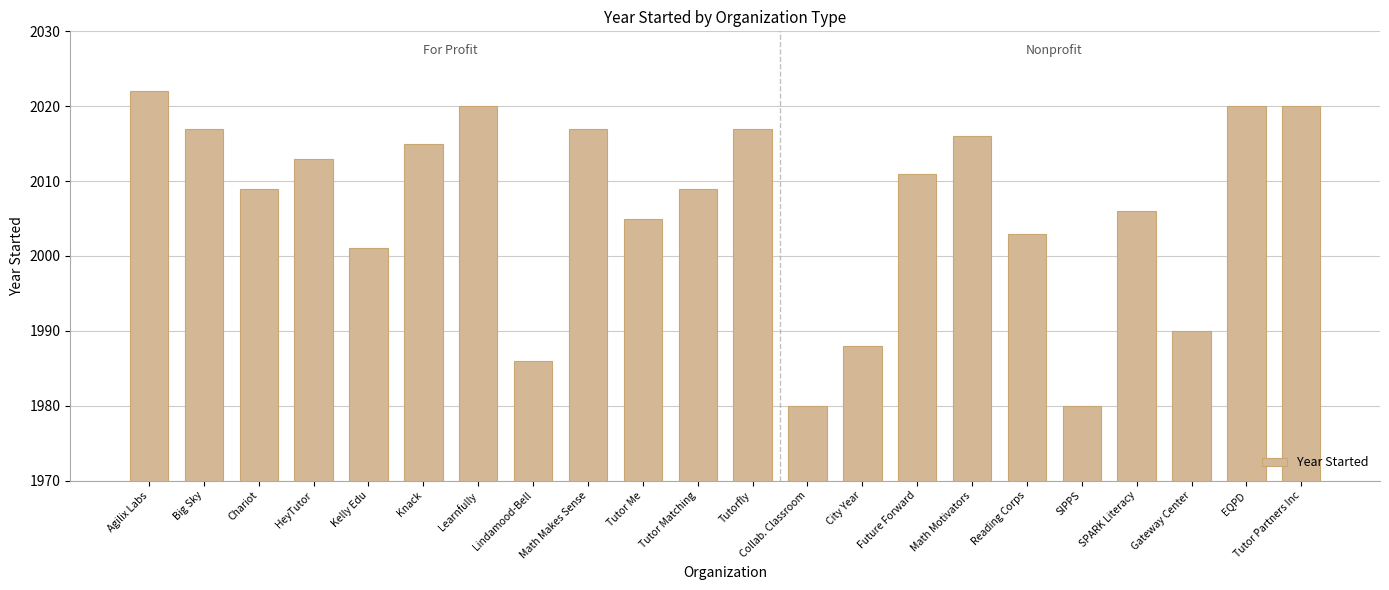

Where does the data first go above 2011?

Agilix Labs